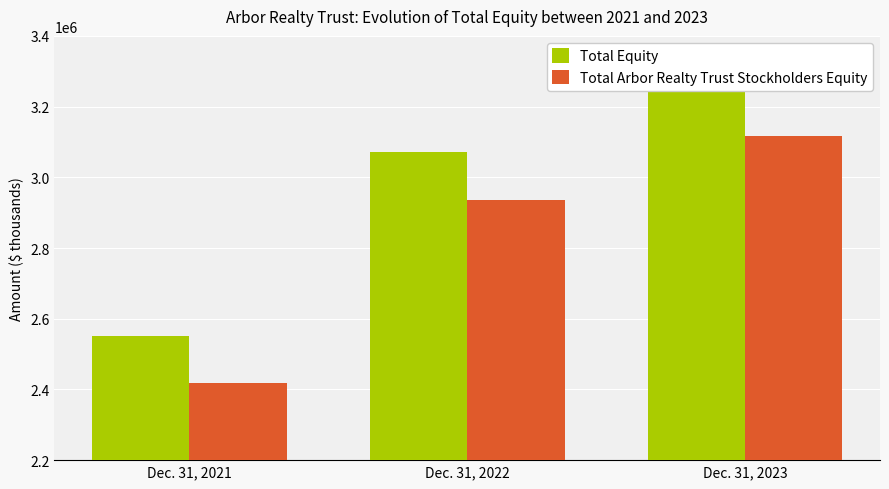

What is the maximum value for Total Arbor Realty Trust Stockholders Equity?

3117973